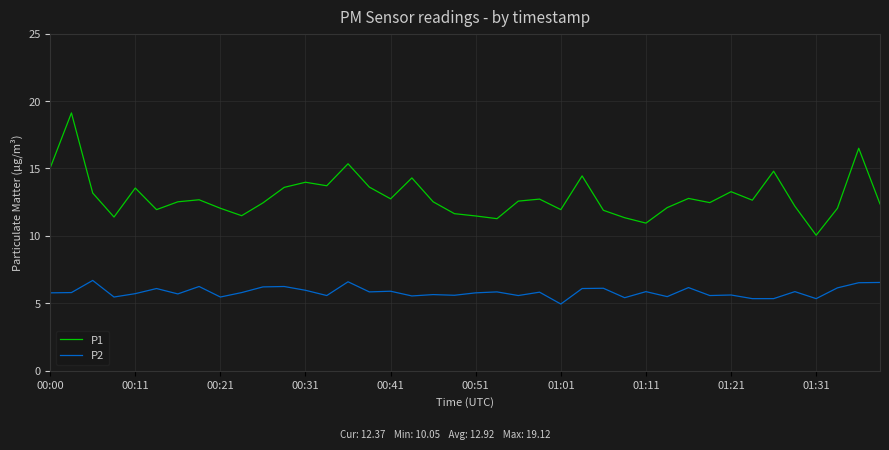

Which series has the largest range (max minus min)?

P1